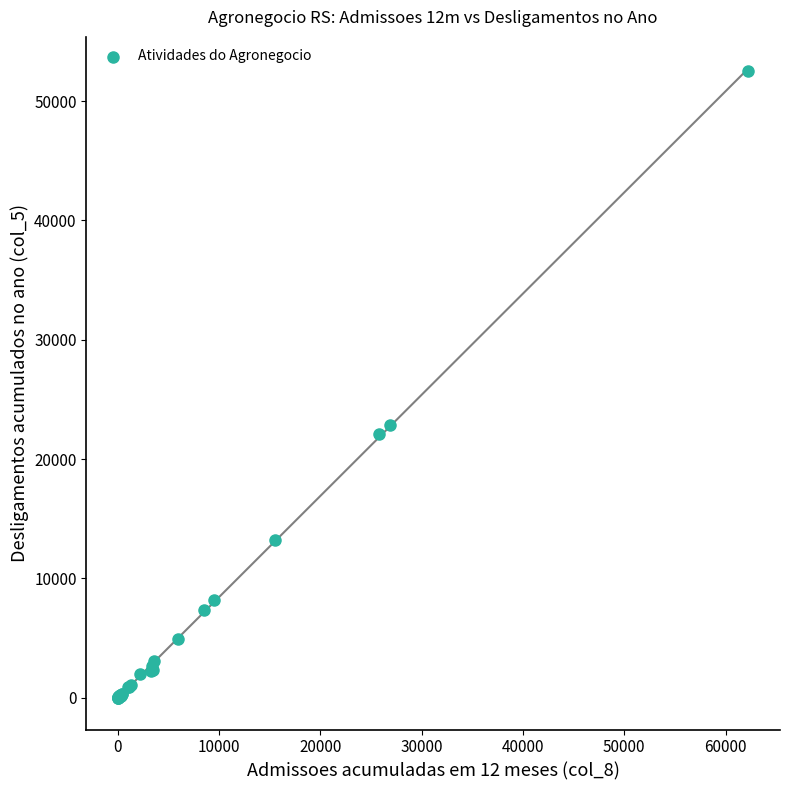

What Y value in the scatter plot is closest to 26272?

22890